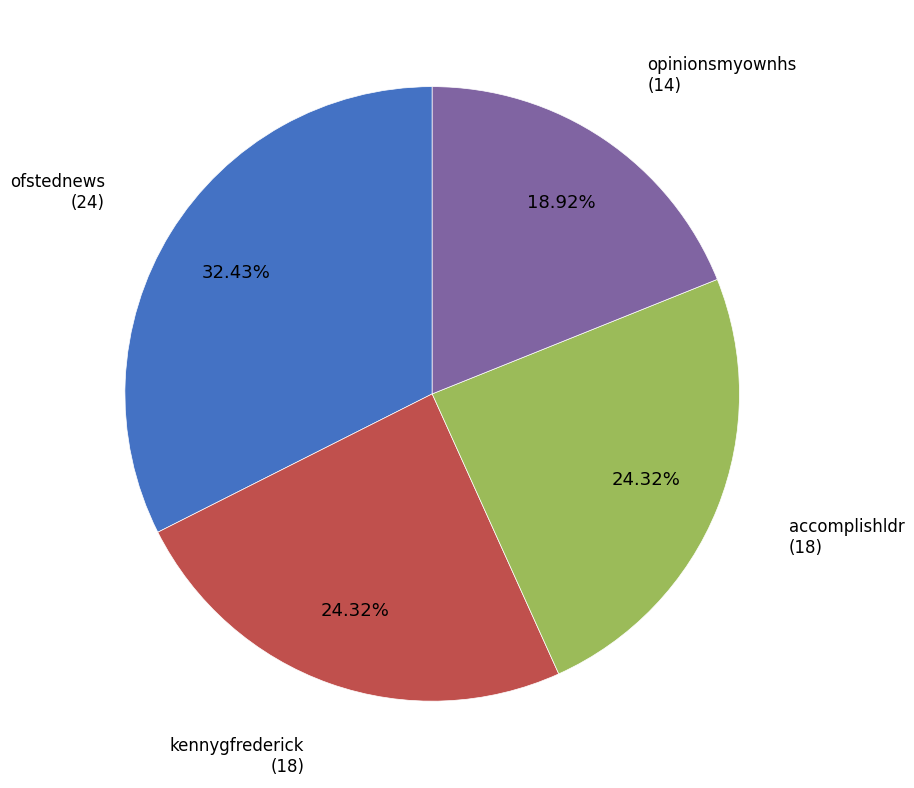

What portion of the pie excludes accomplishldr?

75.7%